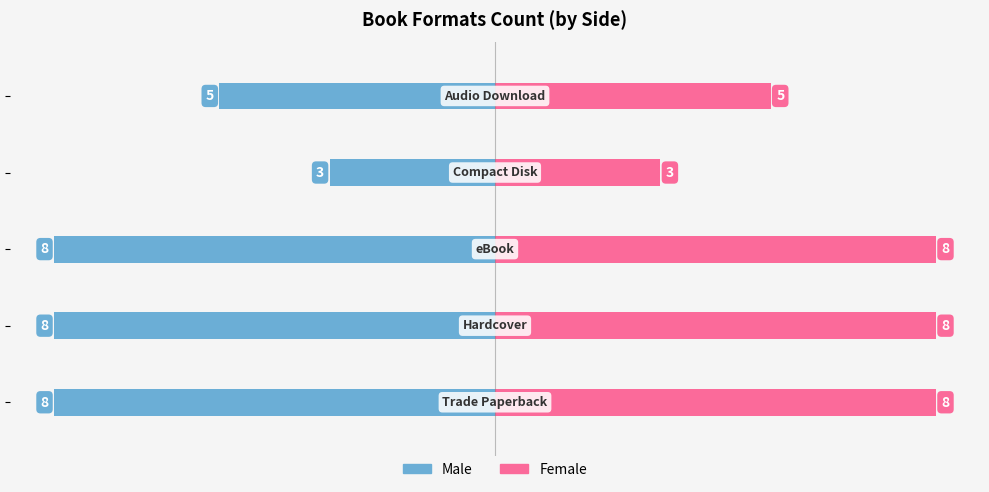

How many bars are there in total?

10